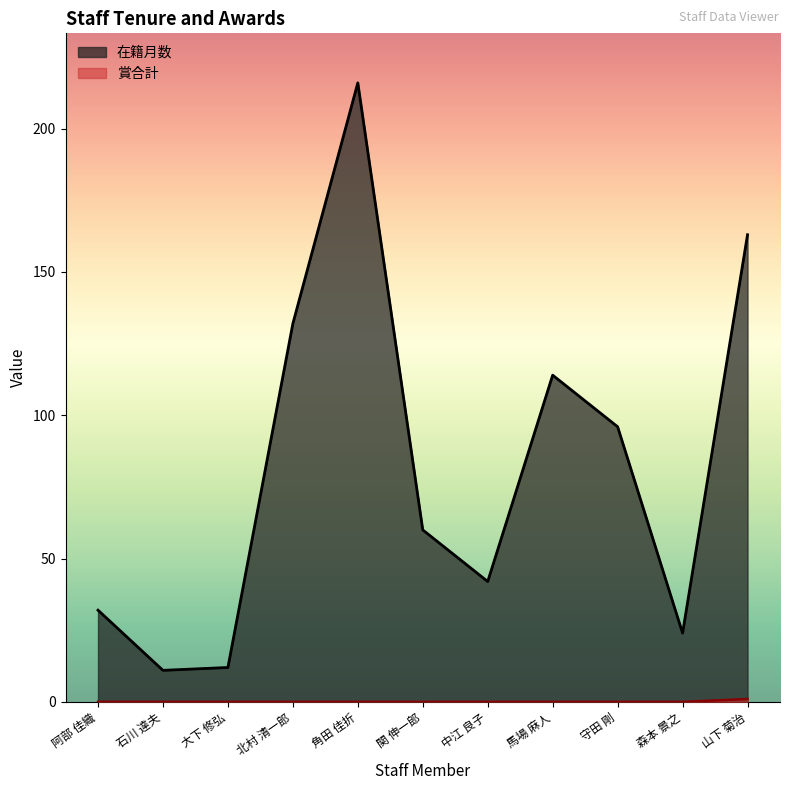

True or false: 在籍月数 has more than 2 points higher than both neighbors.

False